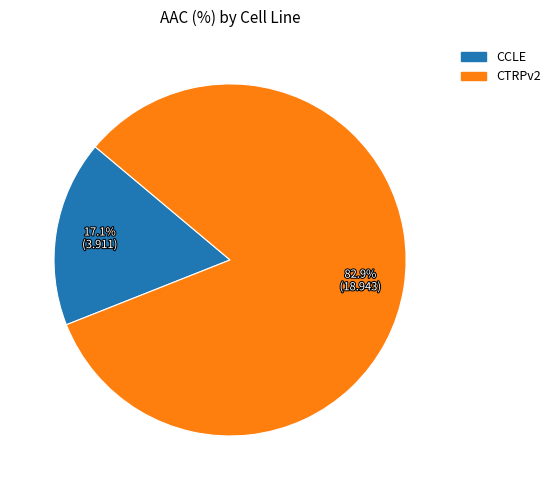

What is the ratio of the value at CCLE to the value at CTRPv2?

0.2